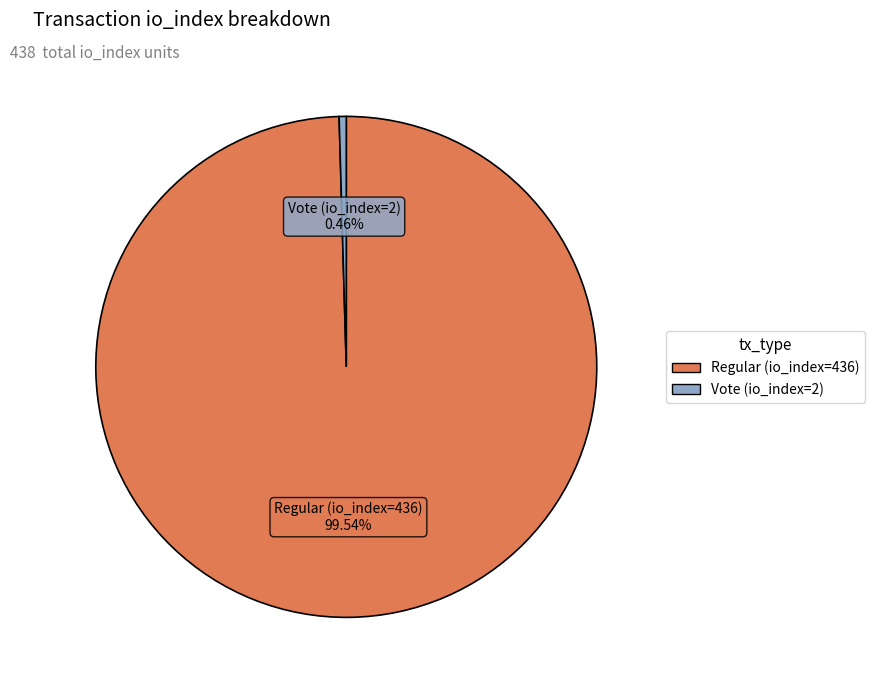

Rank the categories by value from highest to lowest.

Regular (io_index=436), Vote (io_index=2)